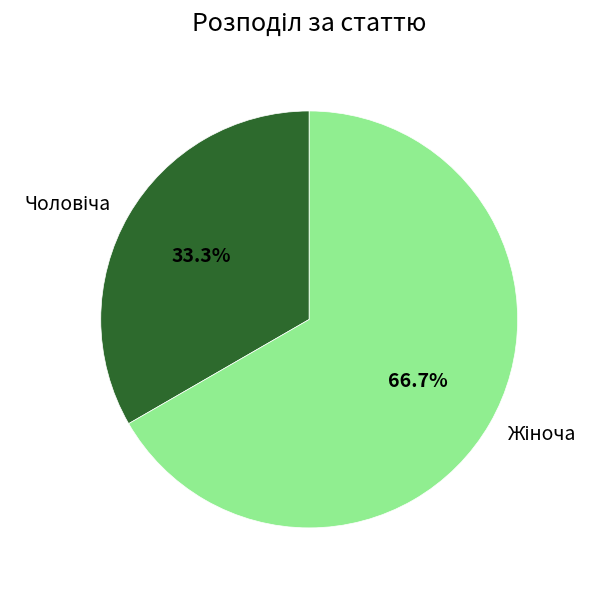

How many slices are in this pie chart?

2